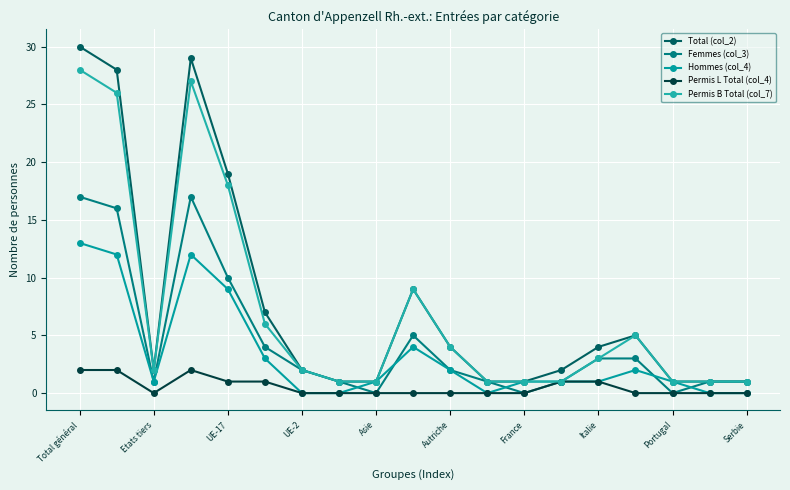

What are all the series names shown in the legend?

Total (col_2), Femmes (col_3), Hommes (col_4), Permis L Total (col_4), Permis B Total (col_7)